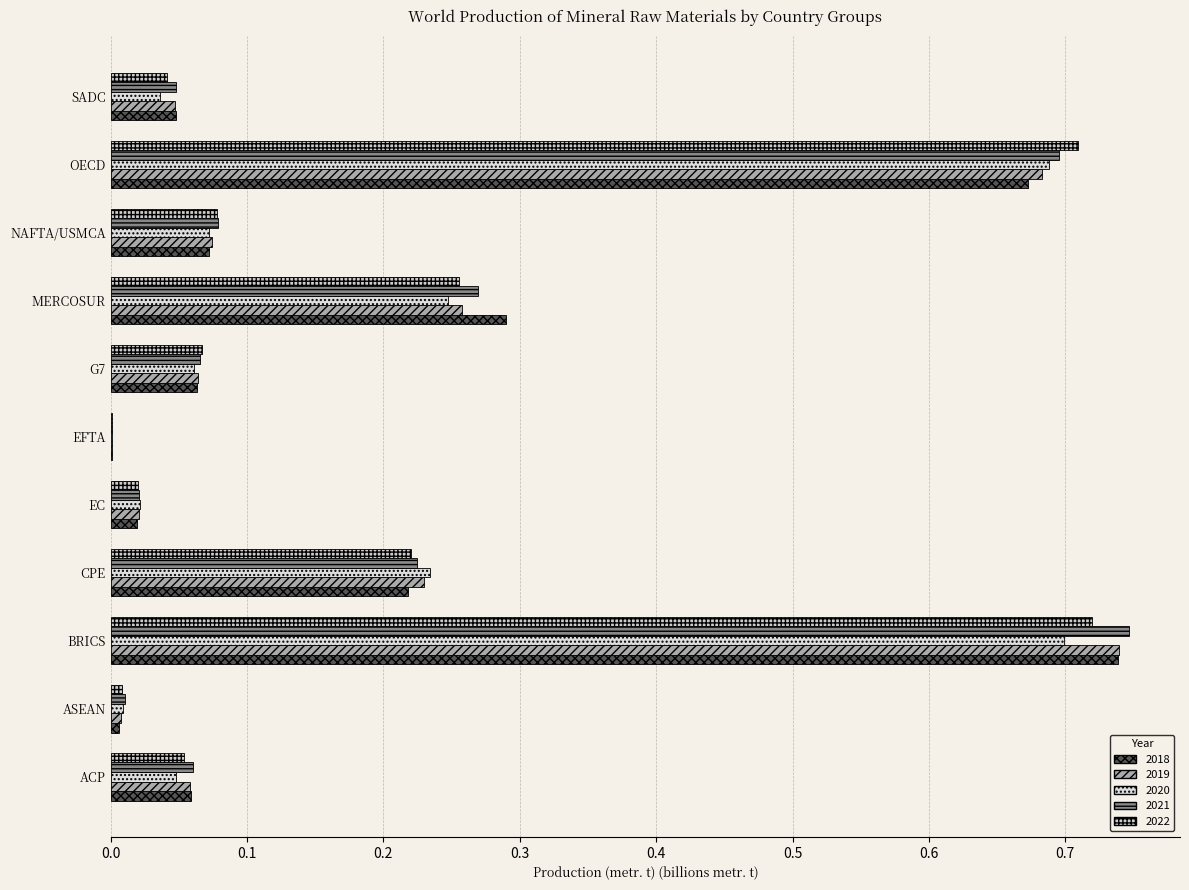

Is it true that 2021 equals 0.0 at EFTA?

True